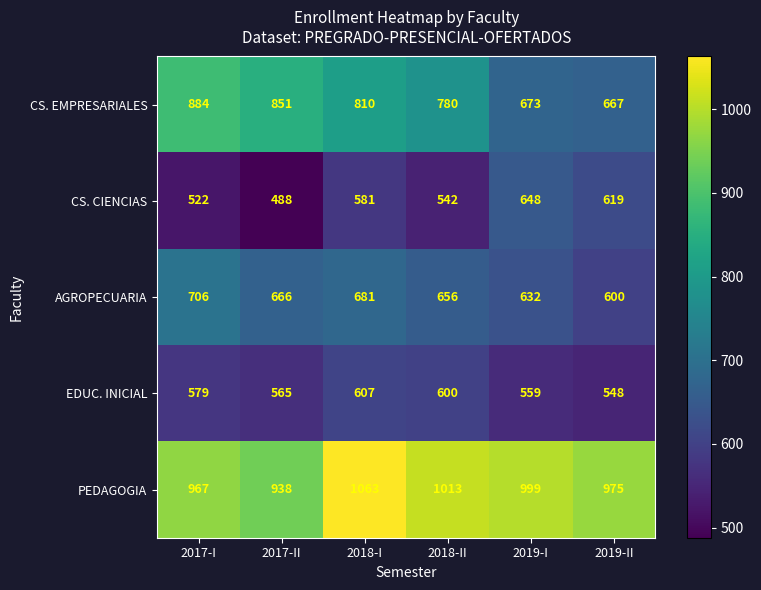

Which category has the highest value in the PEDAGOGIA series?

2018-I